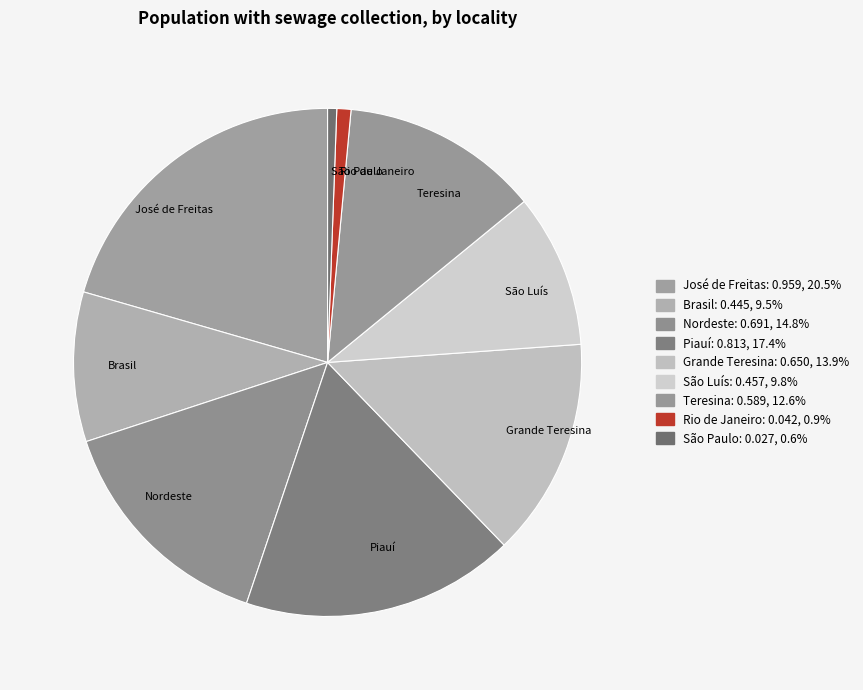

Combined, do São Paulo and Brasil account for over 50%?

No